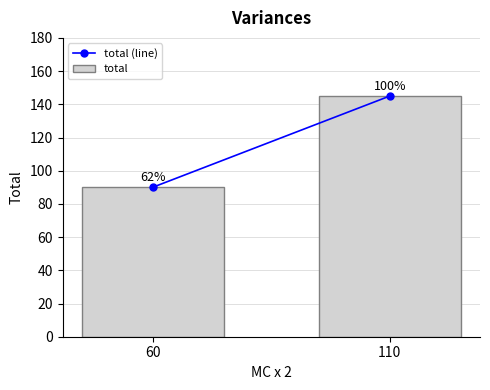

How many bars are there in total?

2